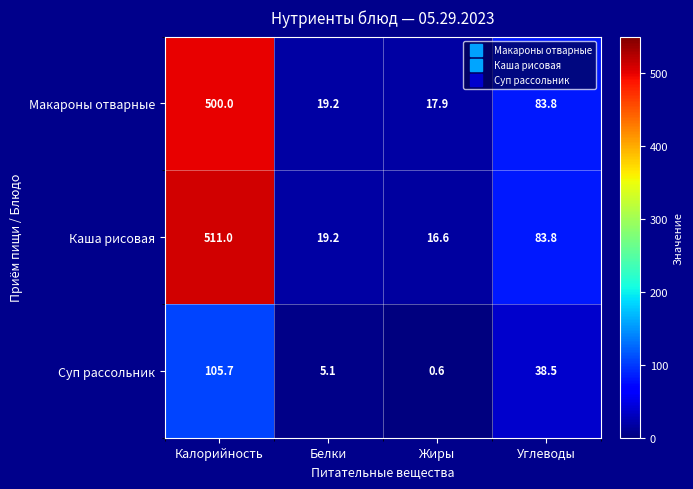

What is the total value across all series at Жиры?

35.1